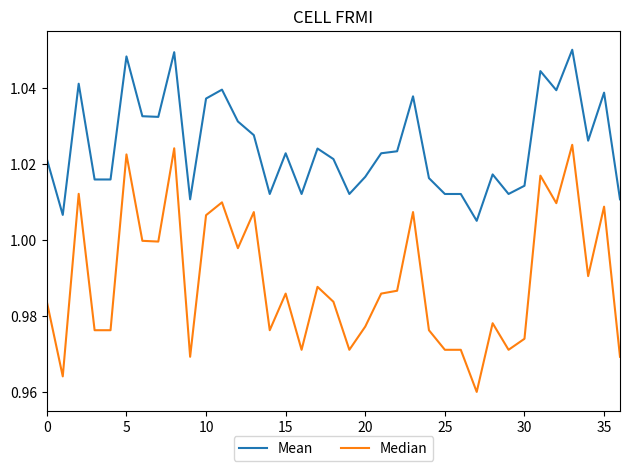

Which series has the widest spread of values?

Median